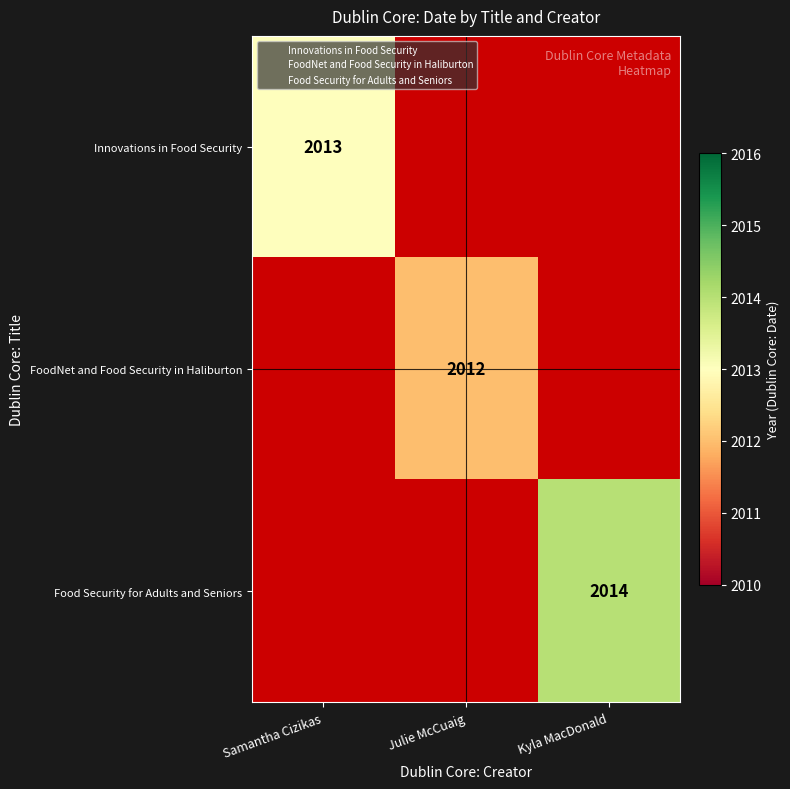

True or false: FoodNet and Food Security in Haliburton has a value of 2012 at Julie McCuaig.

True